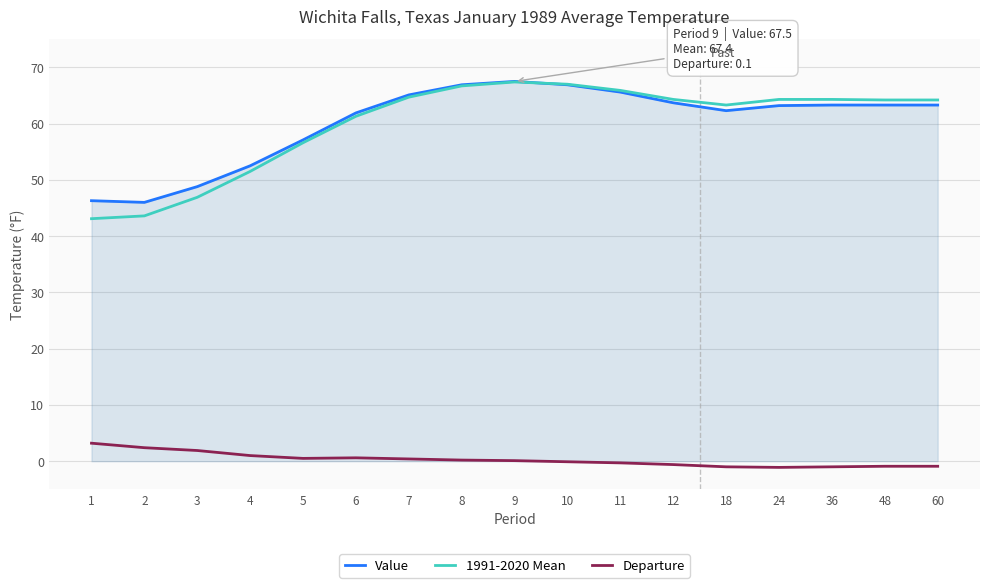

True or false: Departure and Value cross at least once.

False